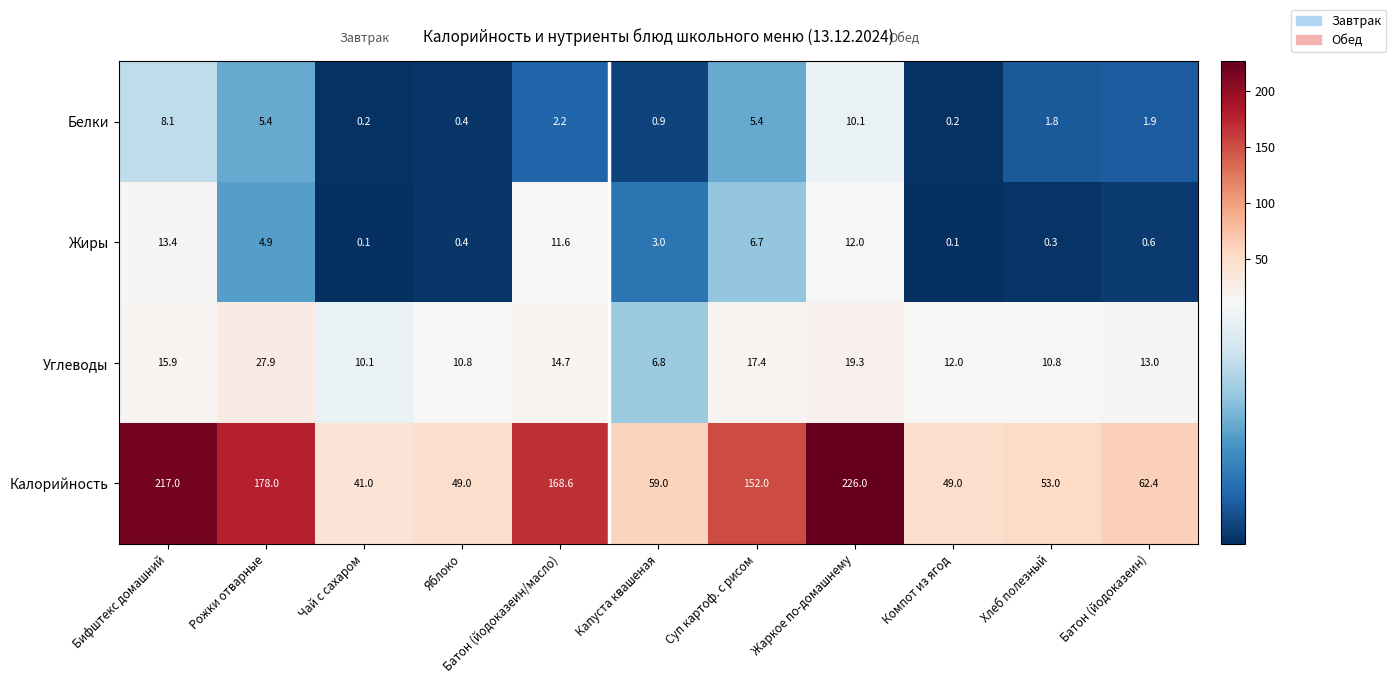

What is the total value across all series at Батон (йодоказеин/масло)?

197.1